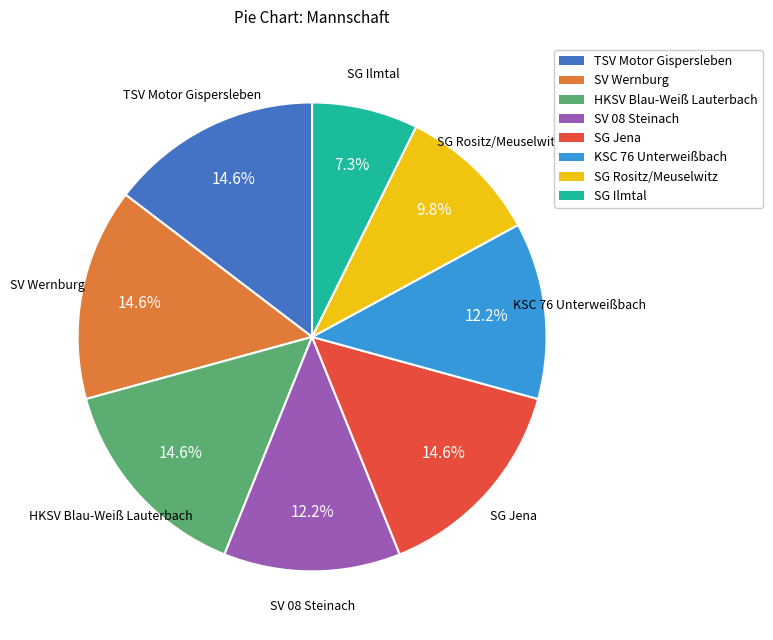

Is the sum of SG Rositz/Meuselwitz and SG Jena greater than half?

No